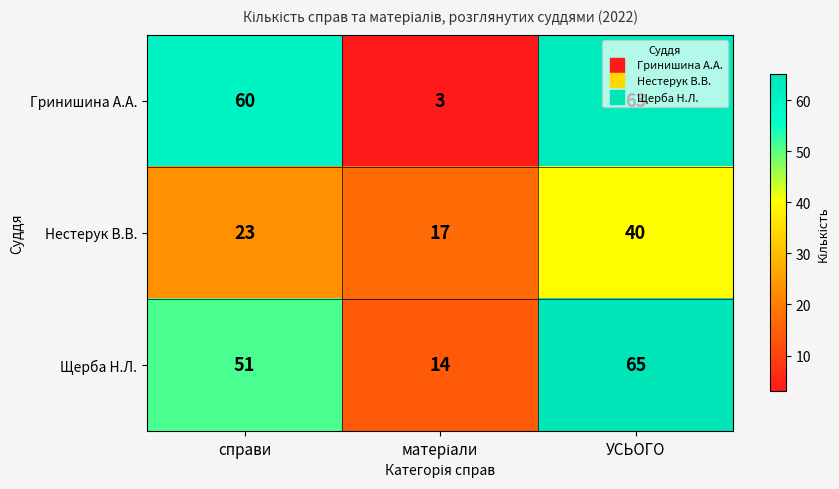

How many categories are shown in the chart?

3